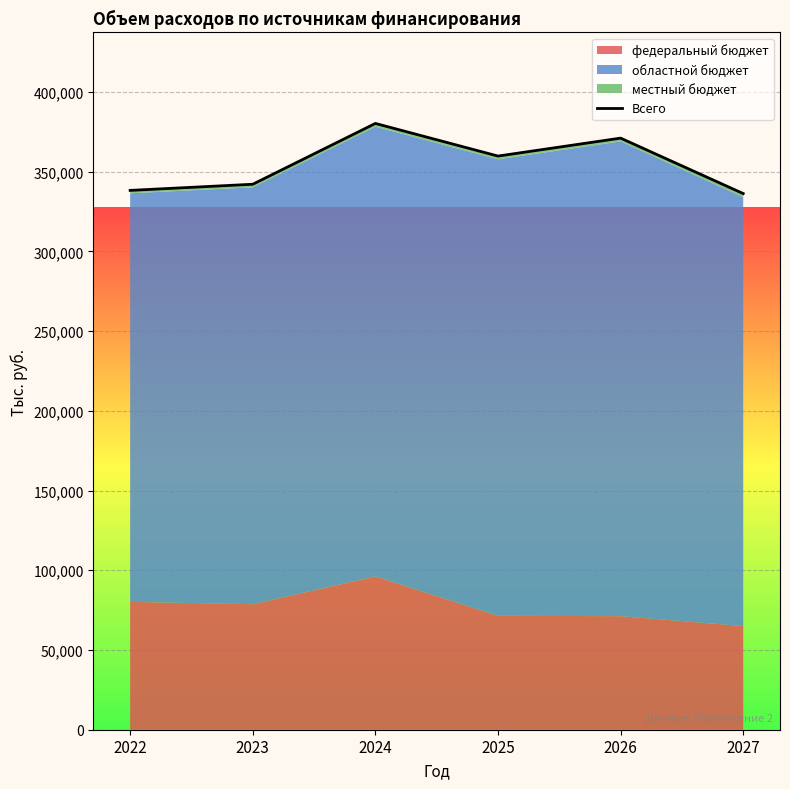

What value does the data have at 2023?

342115.9